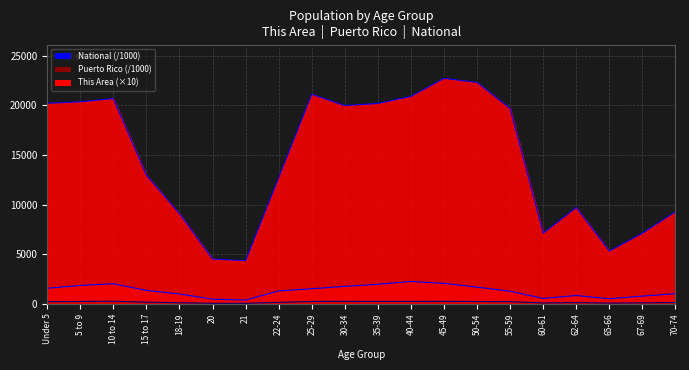

The Puerto Rico series shows 170.0 at 15 to 17. True or false?

True